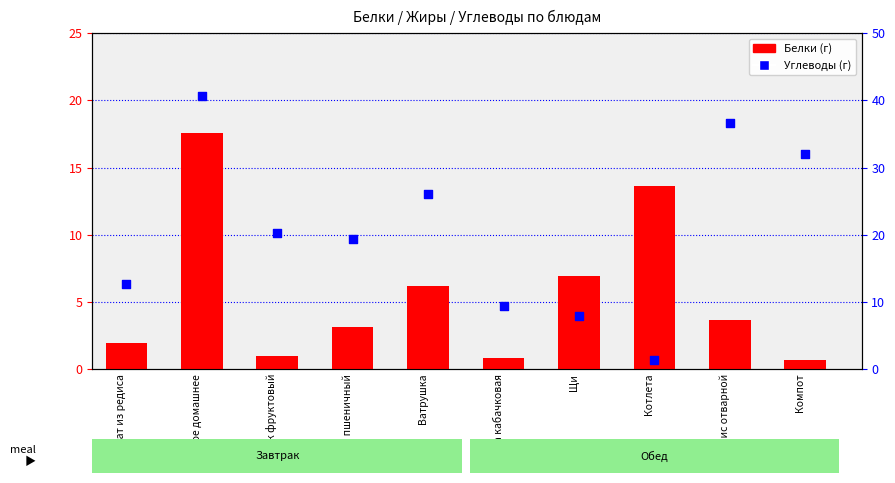

What are all the series names shown in the legend?

Белки, Углеводы